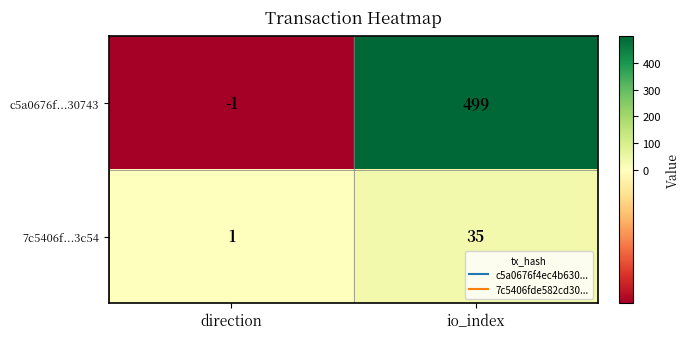

Rank the series at direction from lowest to highest value.

c5a0676f...30743, 7c5406f...3c54